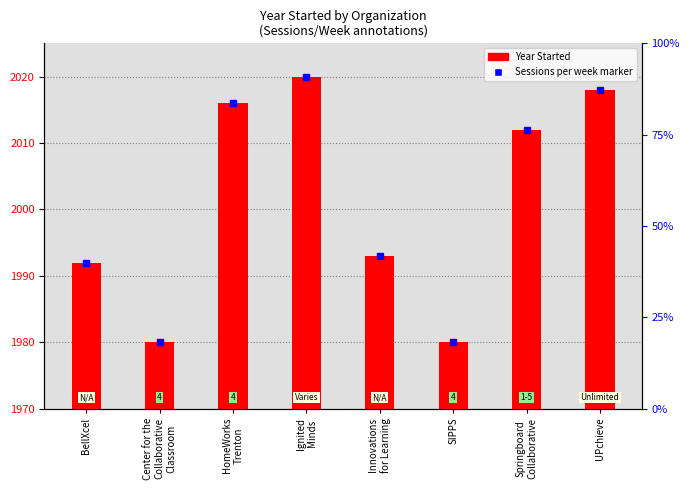

What is the difference between the values at UPchieve and Springboard
Collaborative?

6